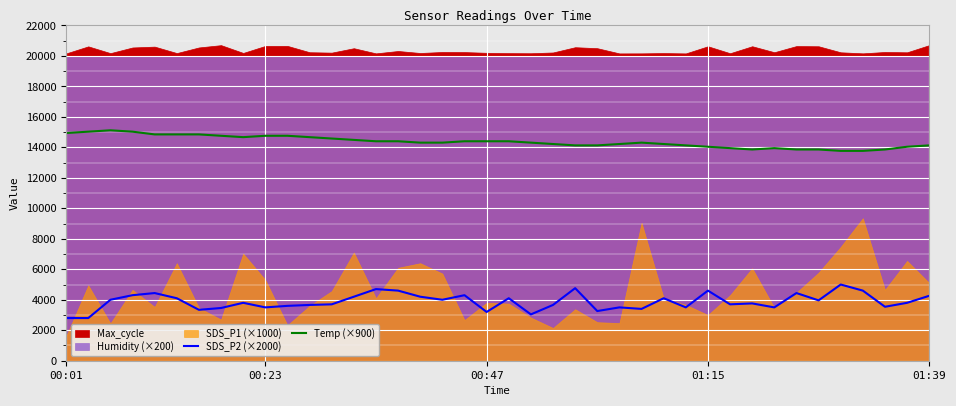

What is the average value of the SDS_P2 (×2000) series?

3879.5